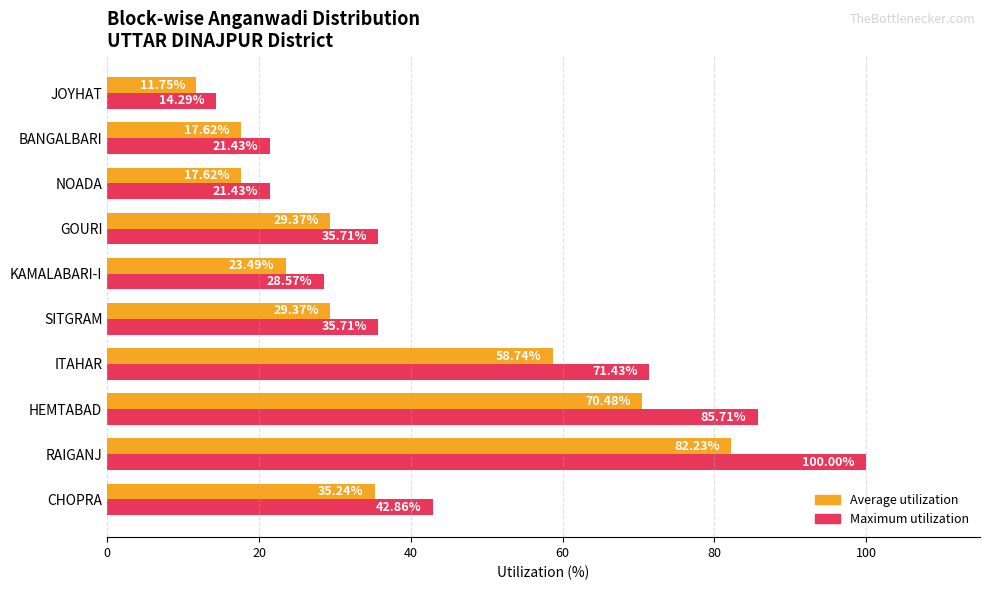

What is the greatest value displayed?

100.0